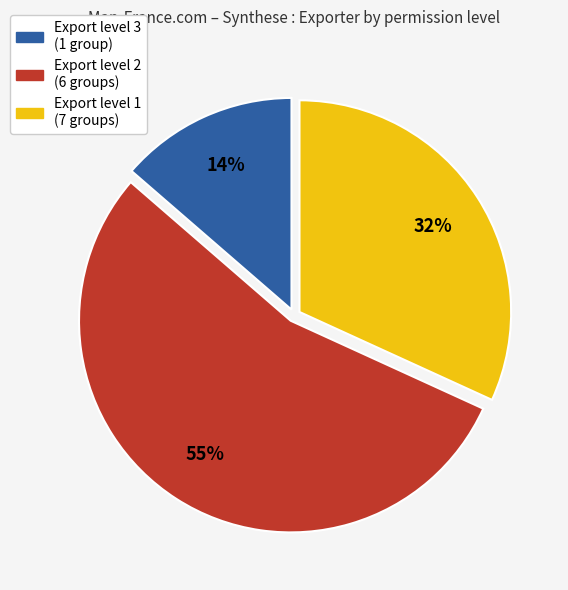

Is there any slice that represents more than half of the pie?

Yes